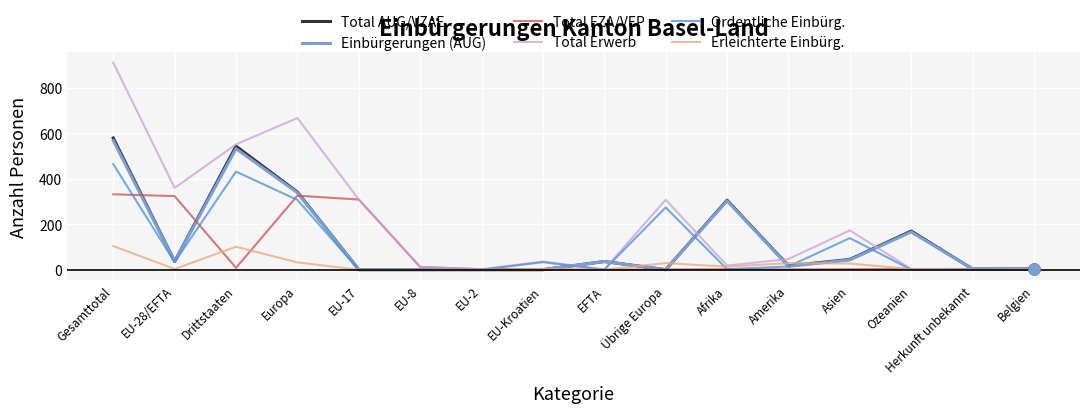

At which category does Total FZA/VEP reach its first local valley?

Drittstaaten